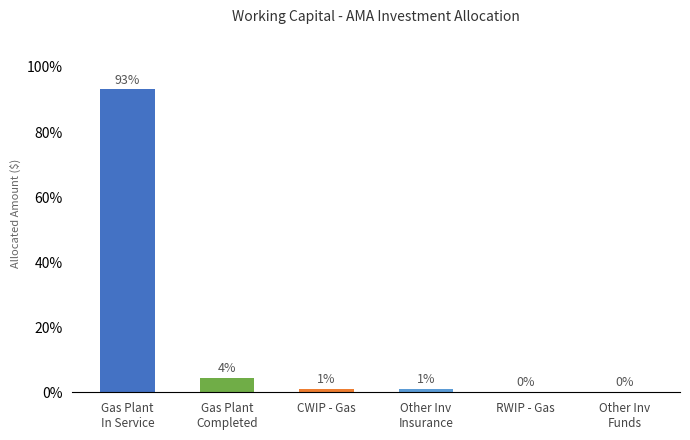

How many data points are above 1?

4